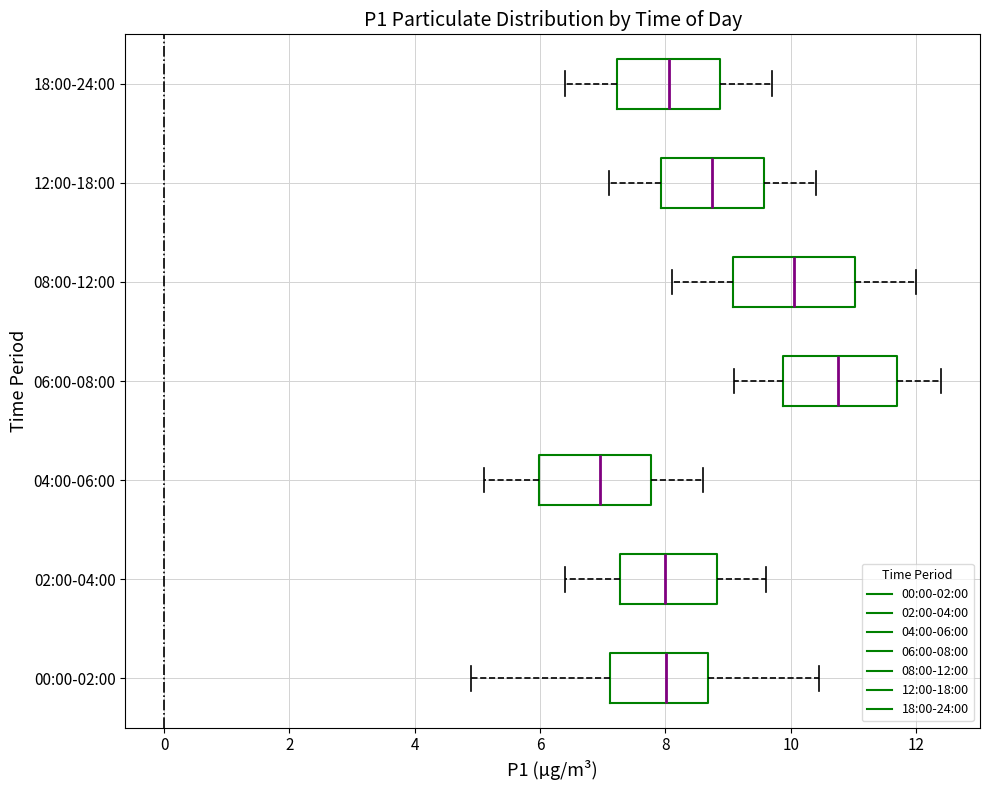

Which box's median line is the furthest to the left?

04:00-06:00